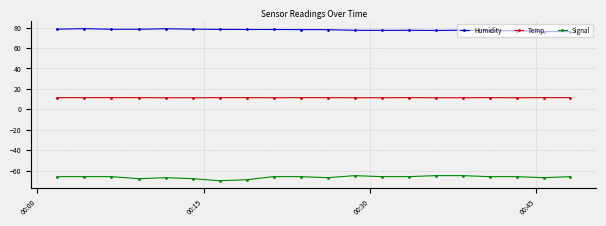

How many categories are shown in the chart?

20